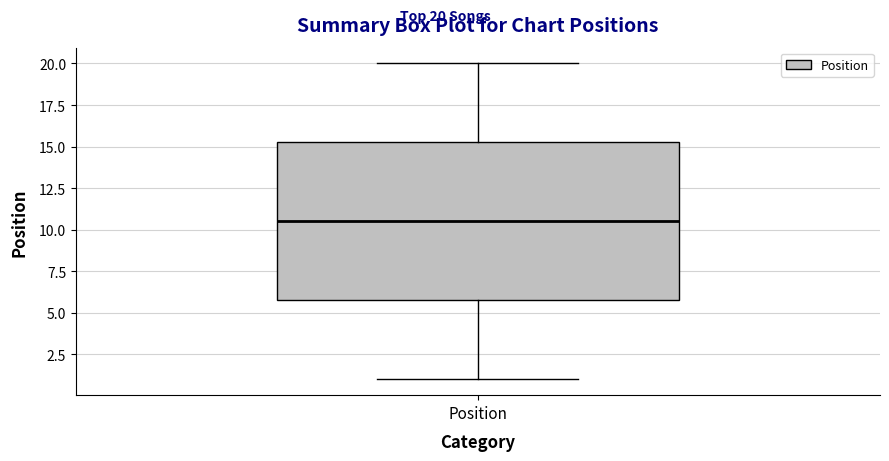

Read this box plot against the y-axis: the position of the median line, the range covered by the box, and the ends of both whiskers. The values are not printed on the chart, so give them approximately, as read against the axis.

median 10.5, box 6.0 to 15.5, whiskers 1.0 to 20.0